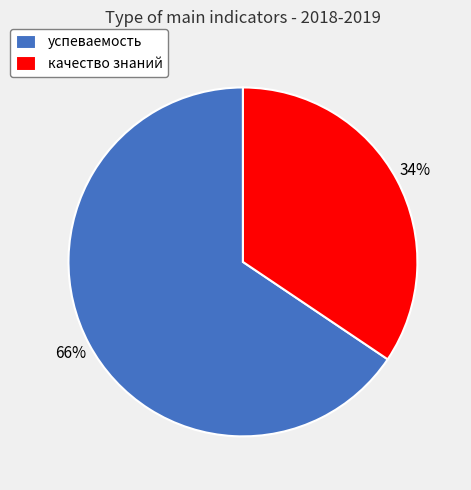

To the nearest percent, what portion does качество знаний represent?

34%